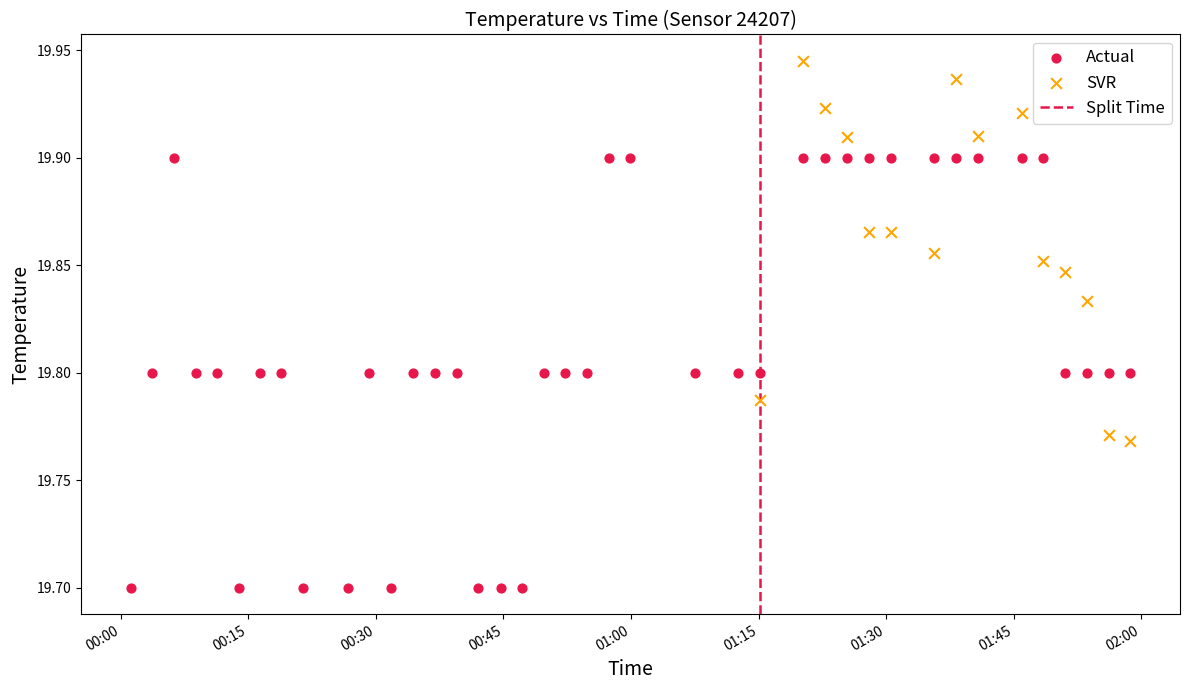

Which series has the largest Y range (max minus min)?

Actual